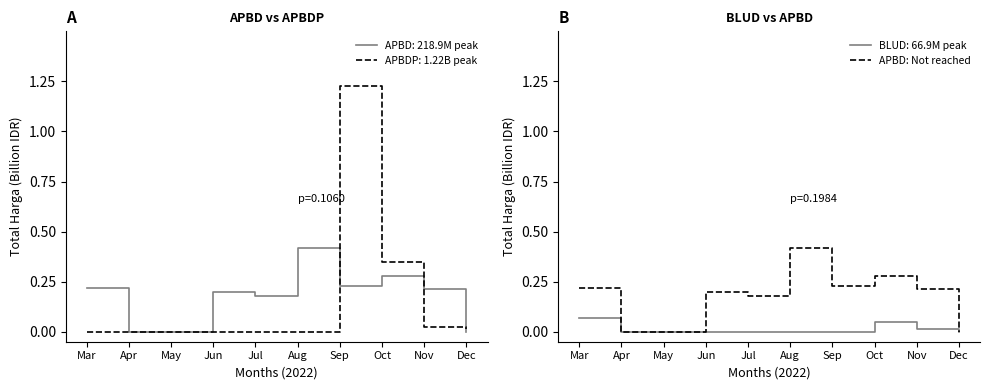

List the labels in order of value, smallest first.

Apr, May, Dec, Jul, Jun, Nov, Mar, Sep, Oct, Aug